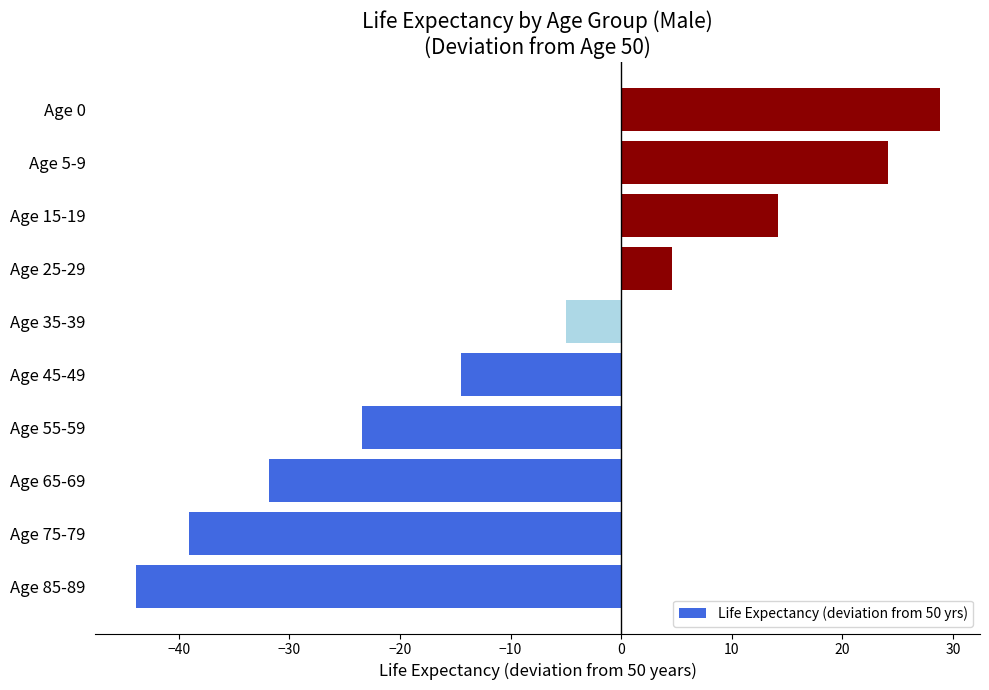

How many values are below zero?

6